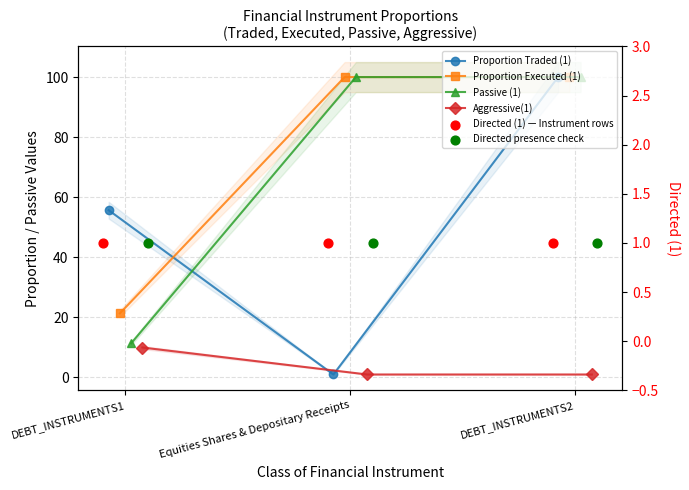

Which series has the largest Y range (max minus min)?

Proportion Traded (1)